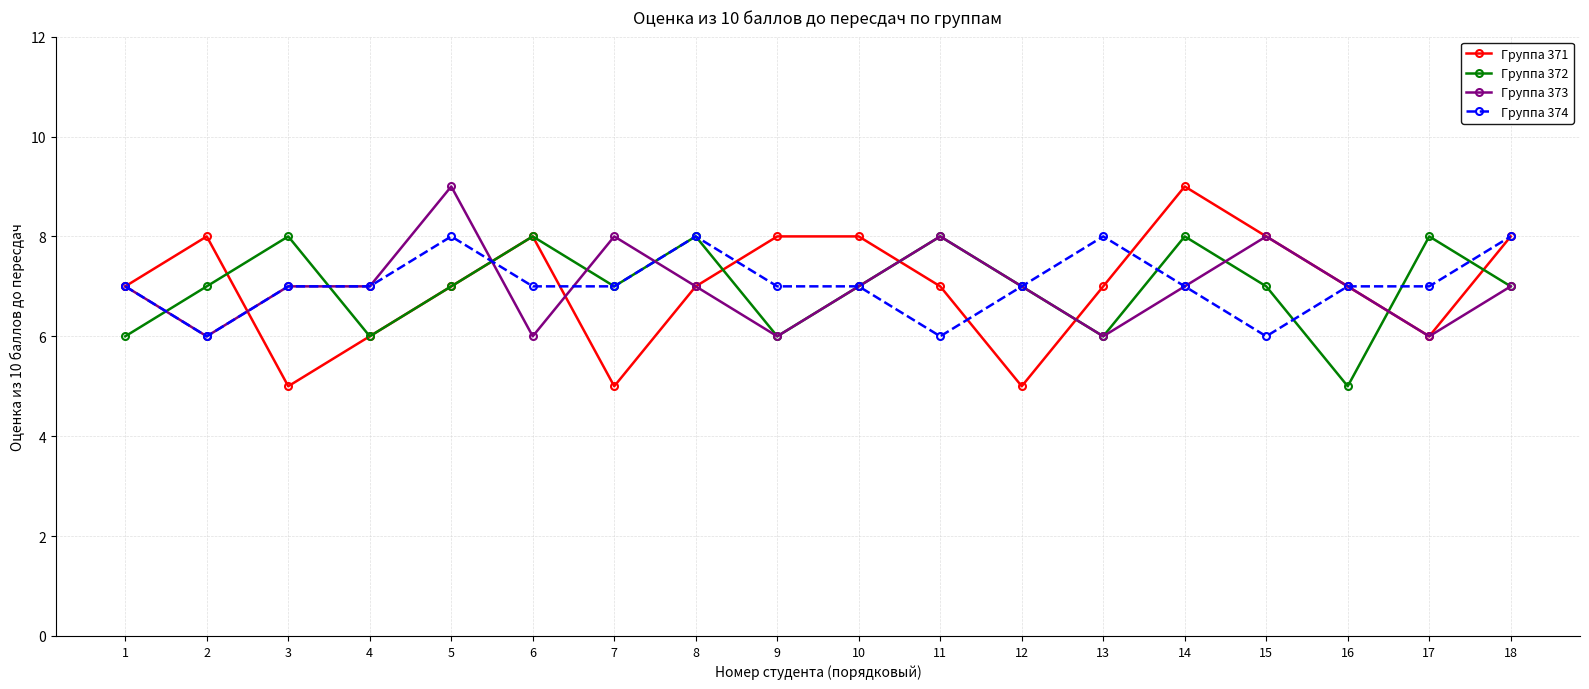

Where is the first local maximum for Группа 371?

2